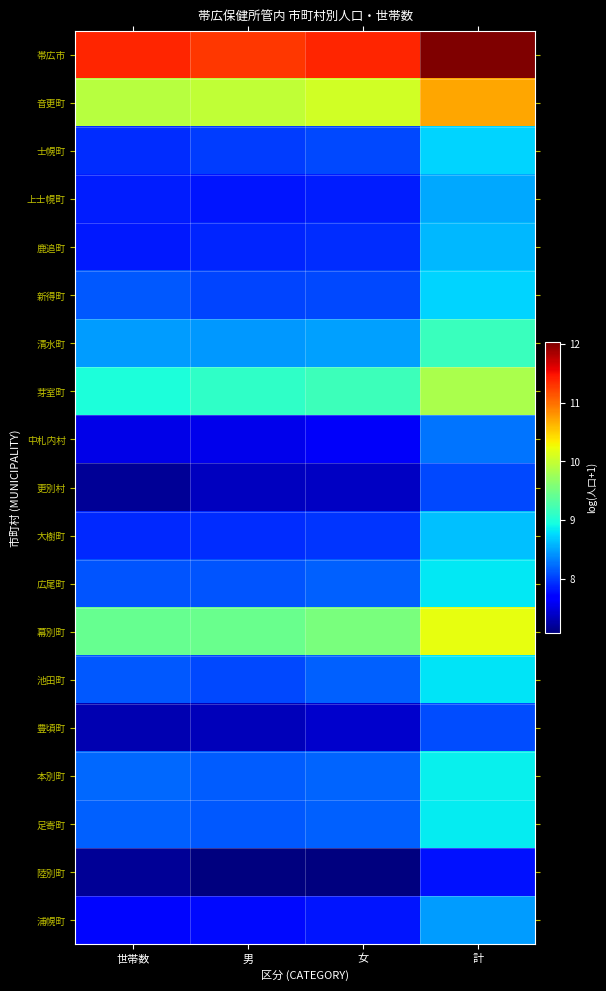

Which category has the lowest value across all series?

男